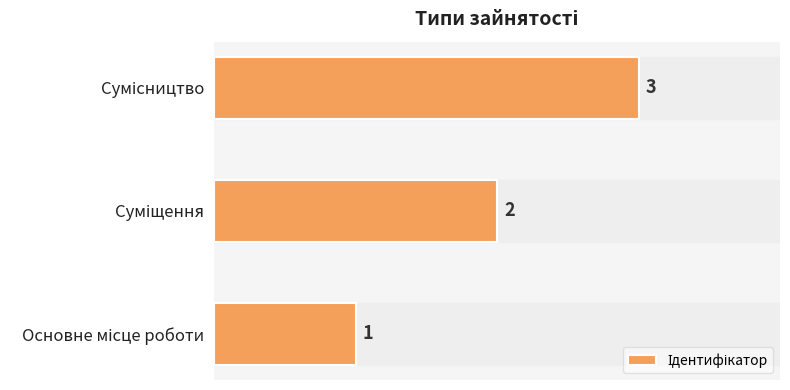

How many values are between 1 and 3?

3